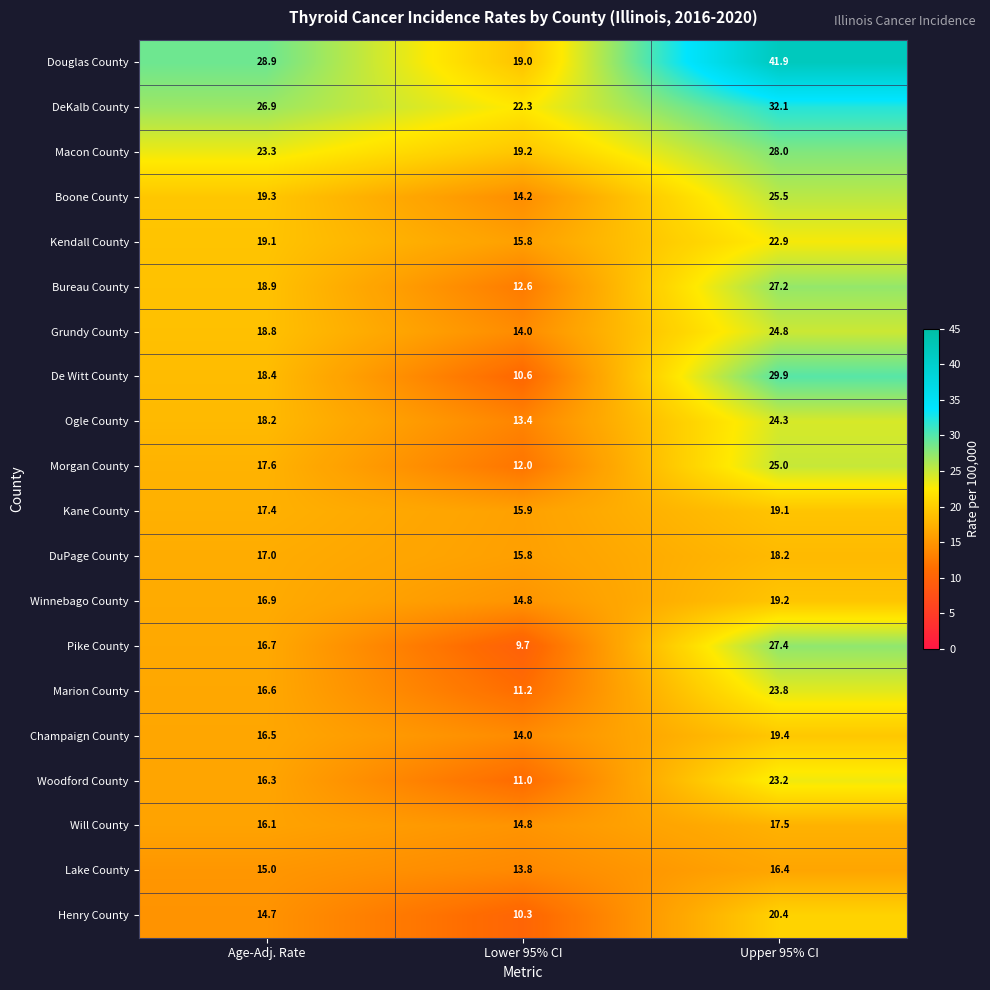

What is the average value of the Kendall County series?

19.3